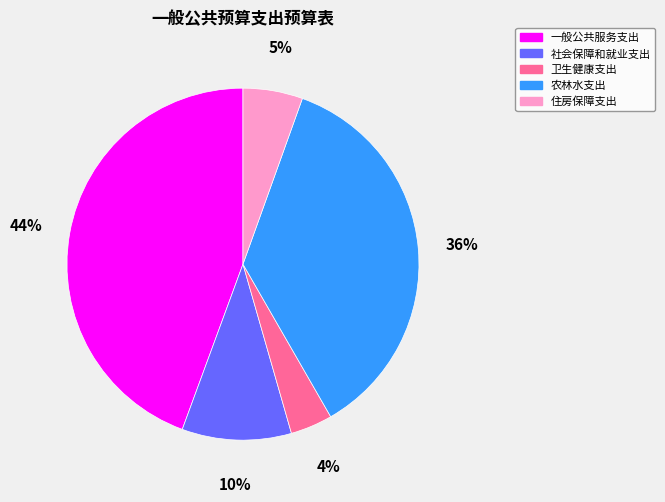

Rank the categories by value from highest to lowest.

一般公共服务支出, 农林水支出, 社会保障和就业支出, 住房保障支出, 卫生健康支出